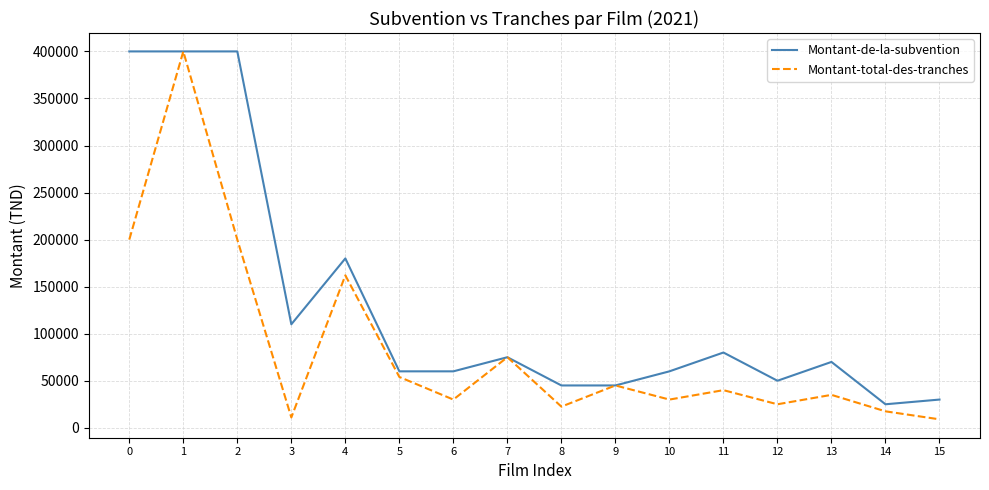

Is it true that Montant-de-la-subvention equals 75000 at 7?

True